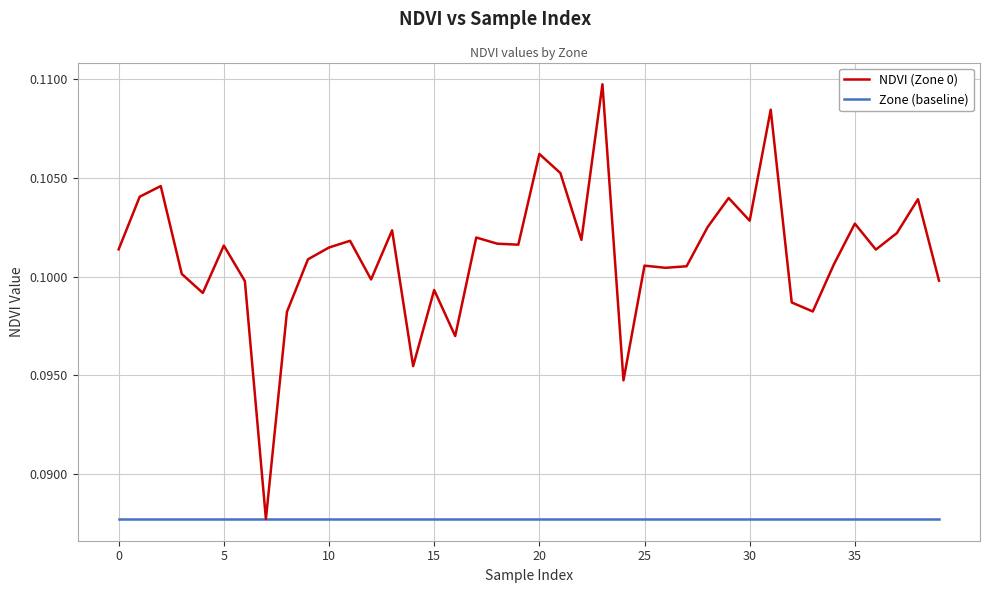

List the series in order of their peak value, lowest first.

Zone (baseline), NDVI (Zone 0)